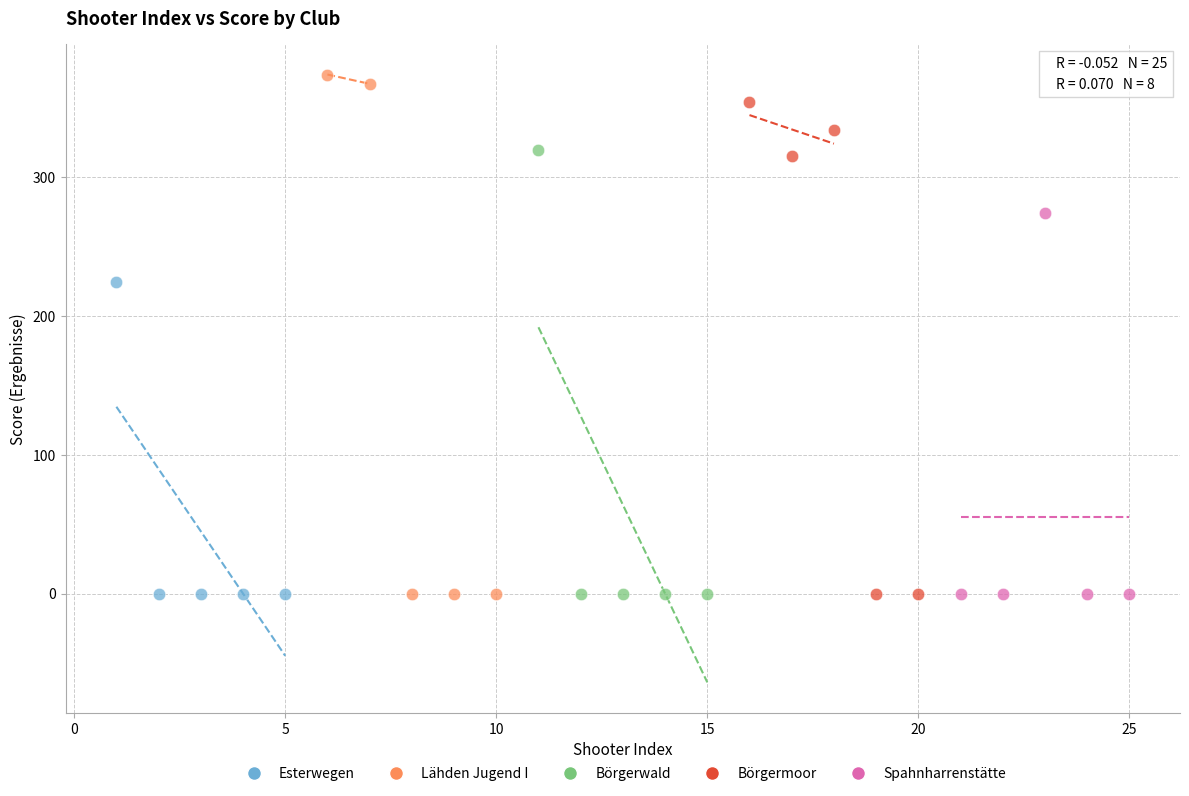

Which series reaches the maximum Y coordinate?

Lähden Jugend I